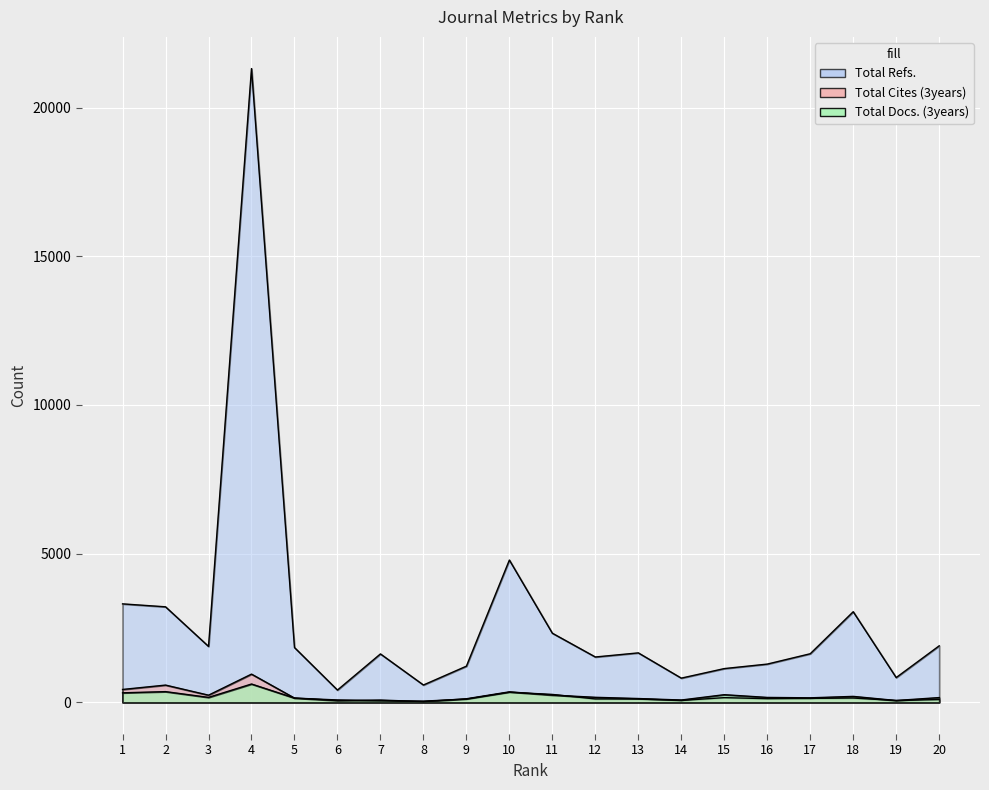

At 15, list the series in order from largest to smallest.

Total Refs., Total Docs. (3years), Total Cites (3years)